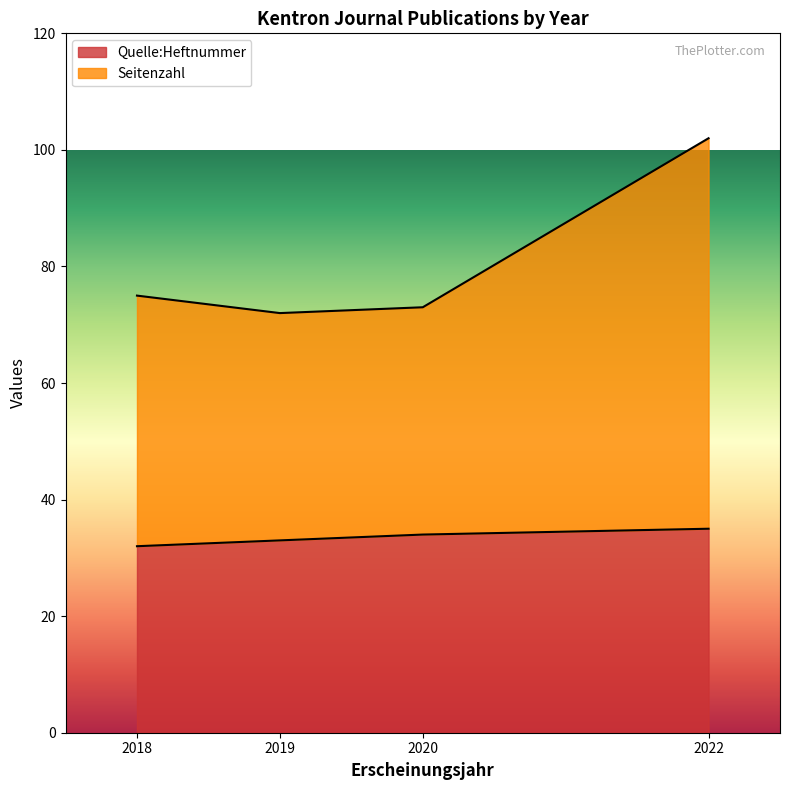

Reading left to right, list all the values displayed in this chart.

Quelle:Heftnummer: 32	33	34	35
Seitenzahl: 75	72	73	102